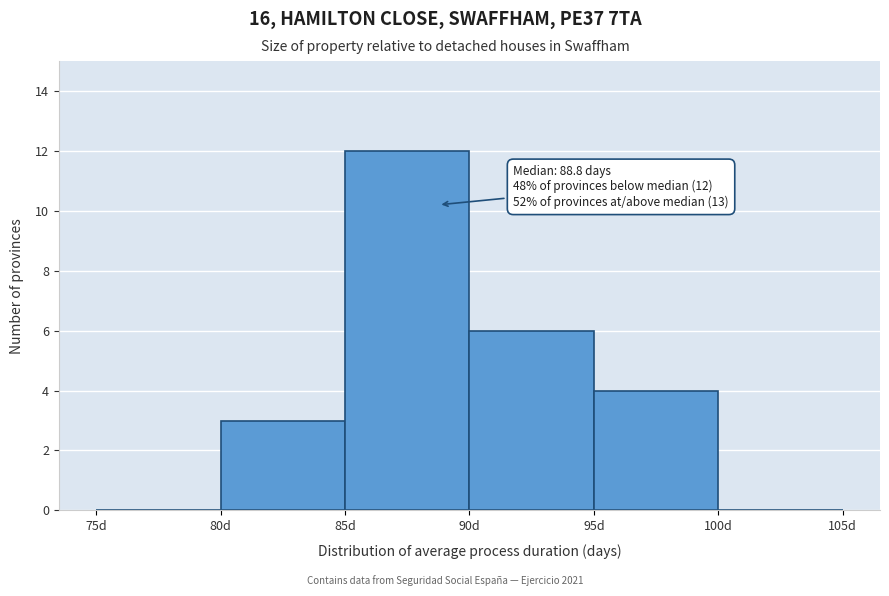

Over which range of the x-axis is the bar tallest?

85 to 90